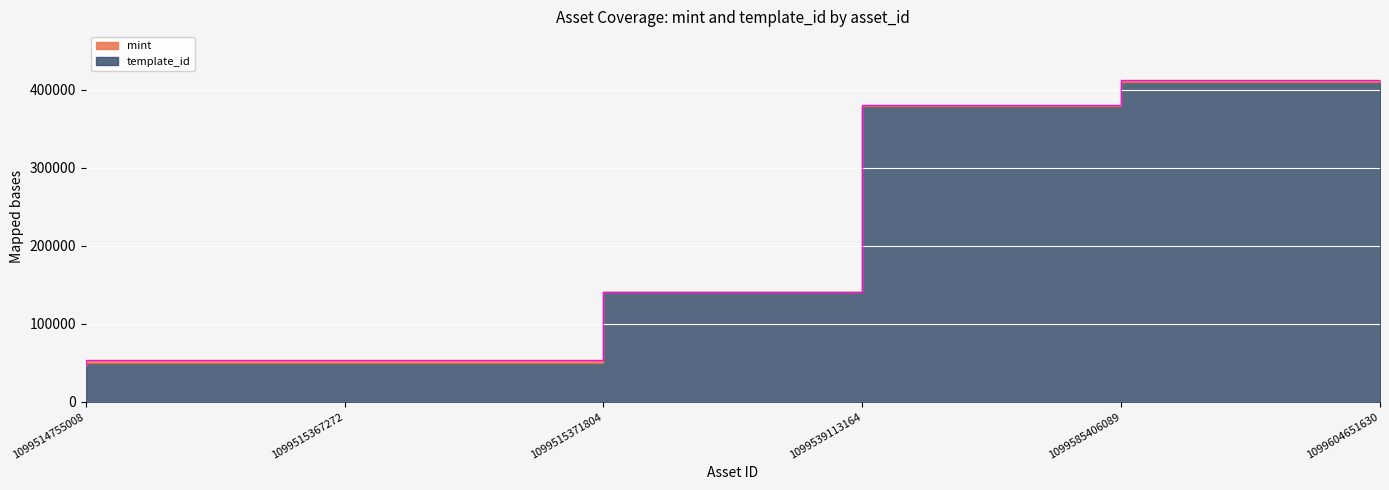

Which label corresponds to the smallest value in the chart?

1099514755008